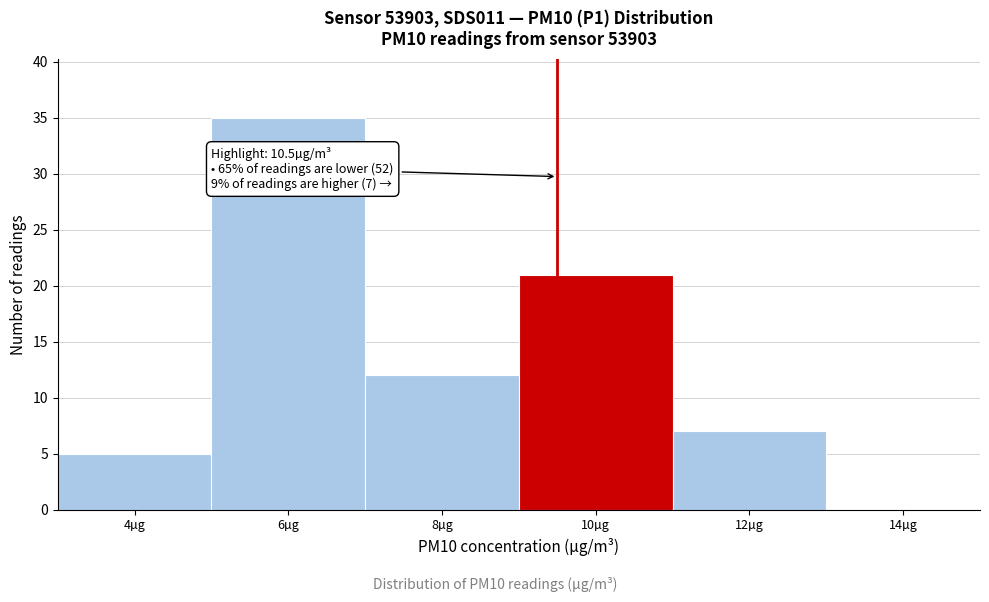

Reading right to left, list all the values displayed in this chart.

14µg=0	12µg=7	10µg=21	8µg=12	6µg=35	4µg=5